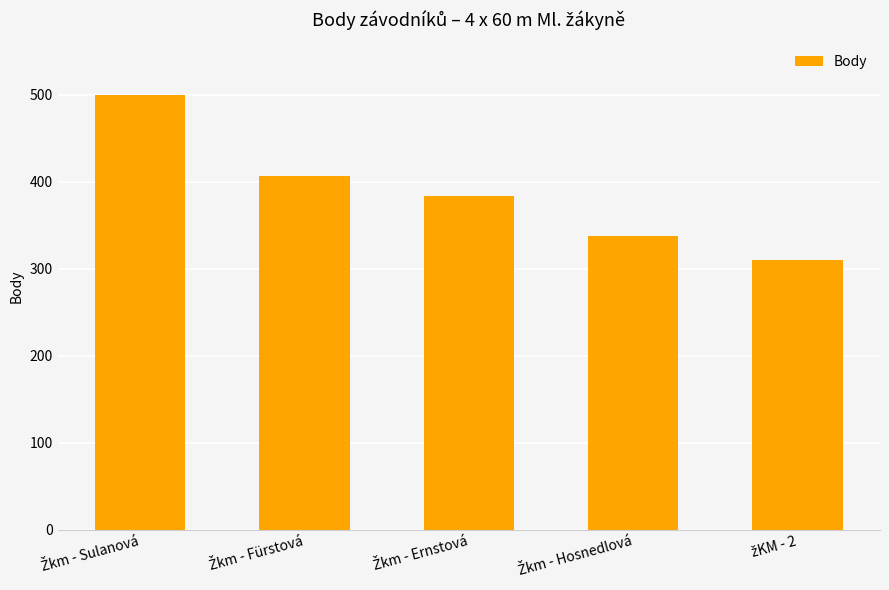

What is the sum of all values?

1938